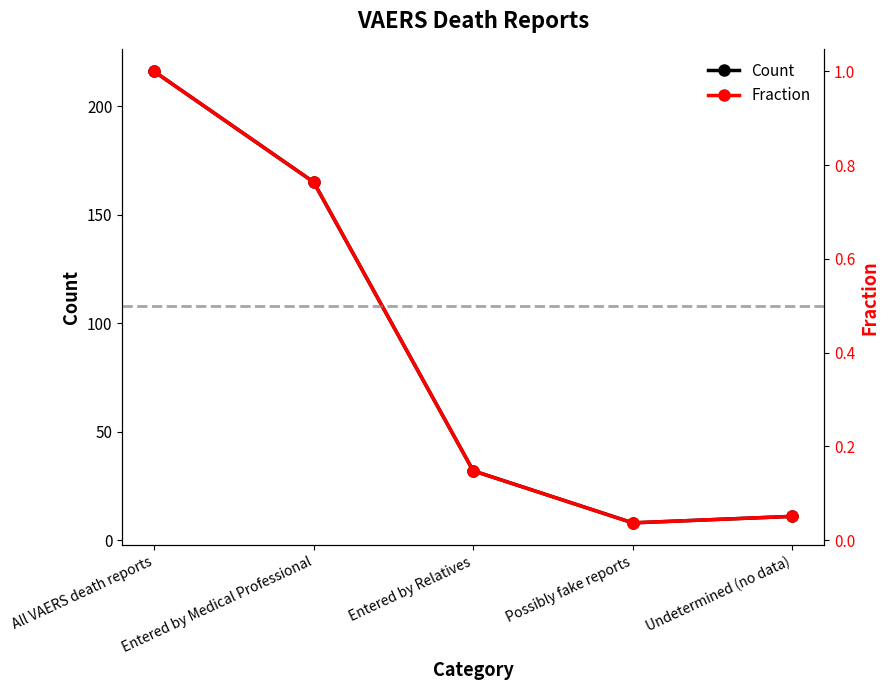

Which series has the widest spread of values?

Count